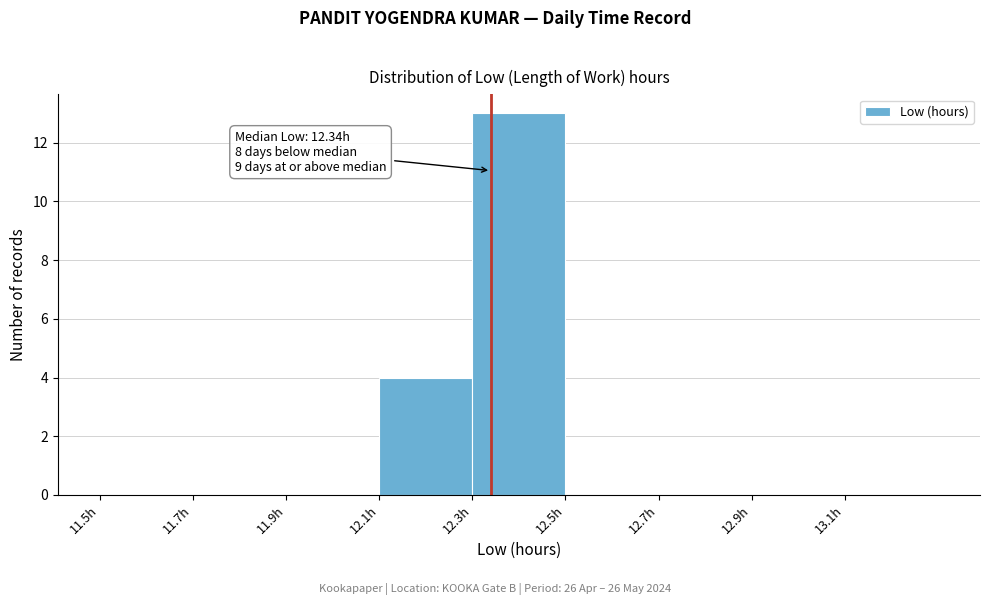

Over which range of the x-axis is the bar tallest?

12.3 to 12.5